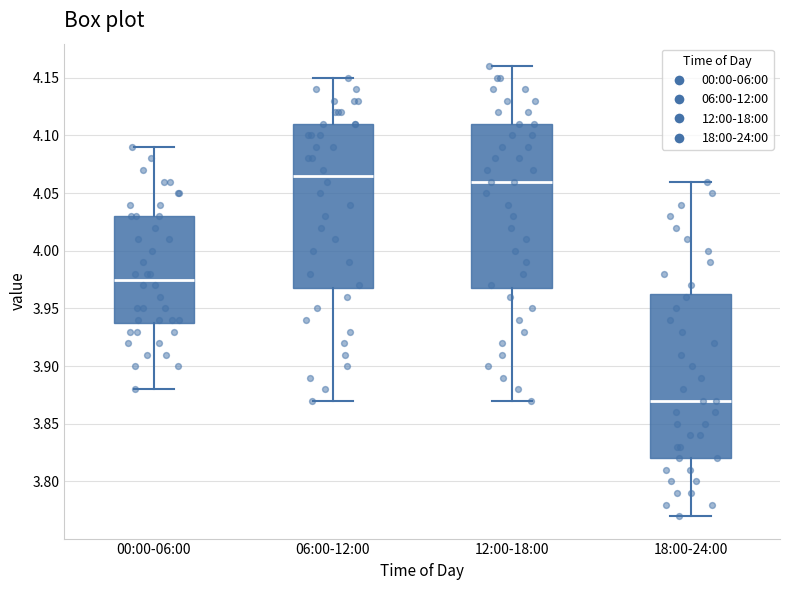

Where does the median line of the box for 00:00-06:00 sit on the y-axis? The values are not printed on the chart, so give them approximately, as read against the axis.

3.975